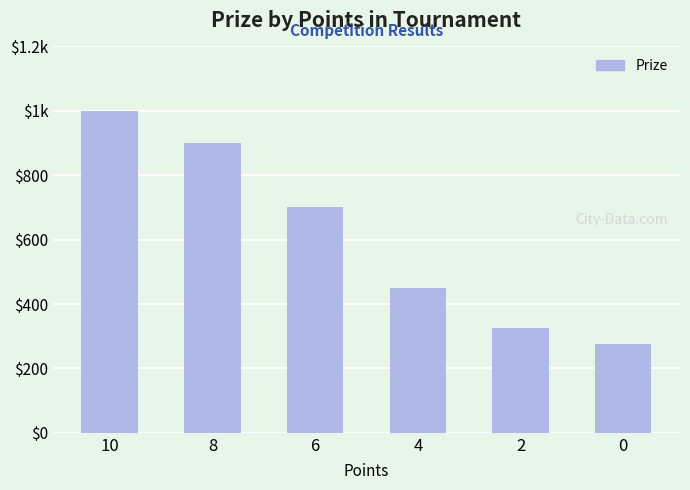

Does the chart contain any negative values?

No